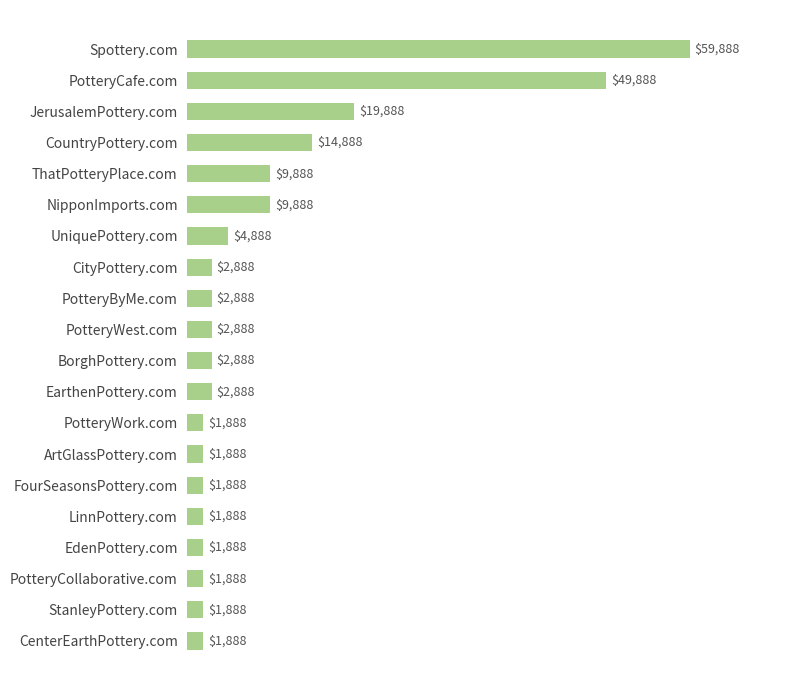

The chart shows a value of 8318 at CountryPottery.com. True or false?

False